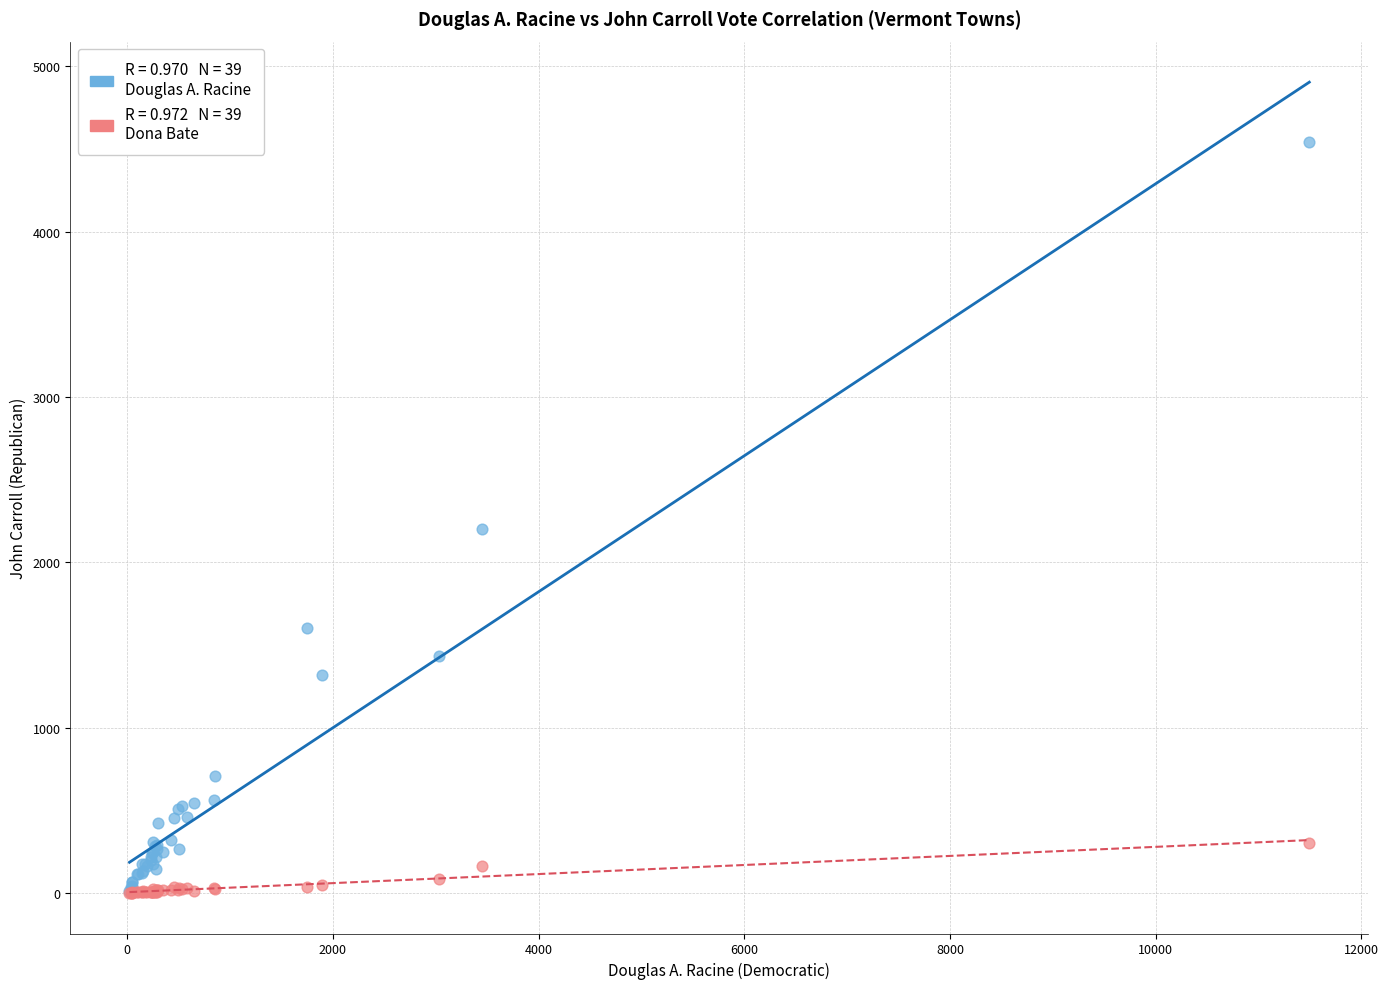

Across all series, what Y value is closest to 2270?

2201